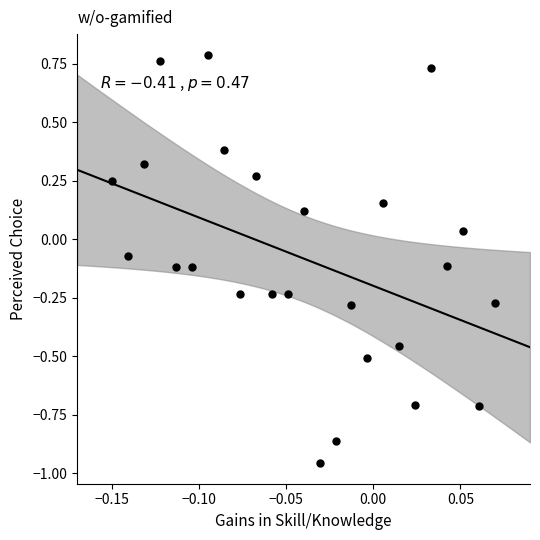

What is the range of Y values (max minus min)?

1.7